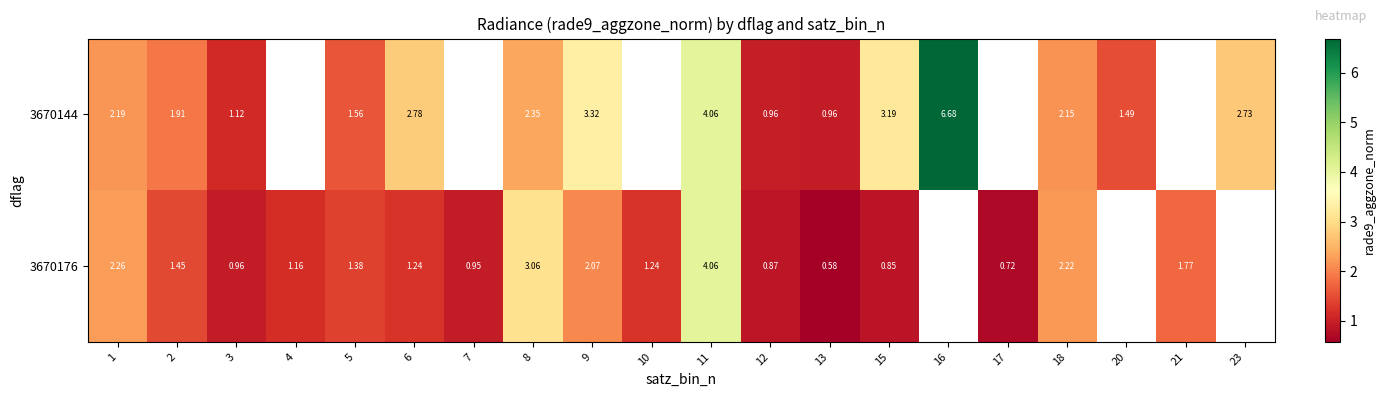

Is the value of 3670176 at 1 greater than the value of 3670144 at 8?

No